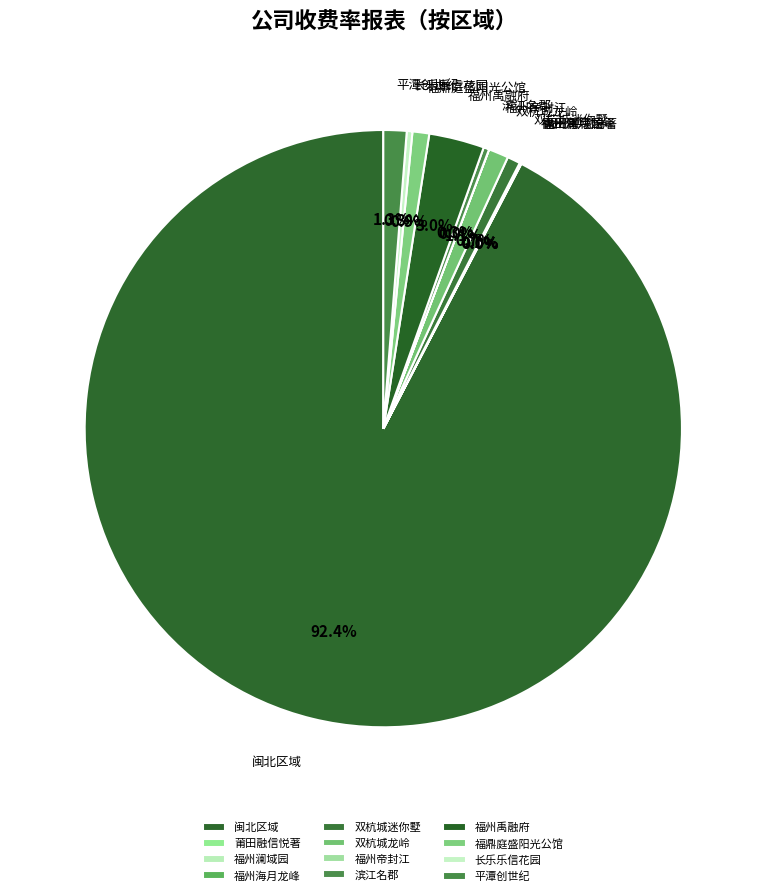

How much of the chart is everything except 双杭城龙岭?

98.9%